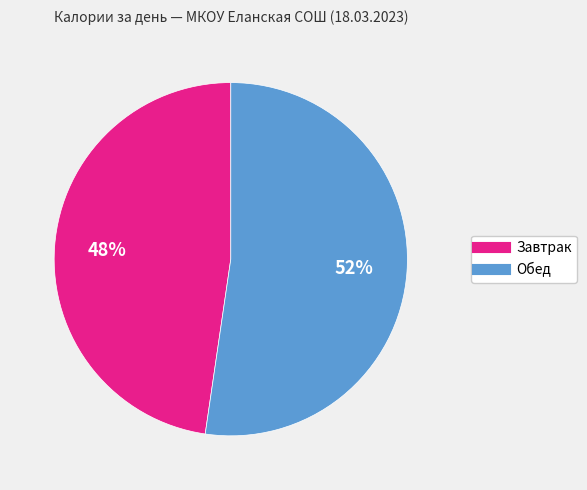

How many slices are in this pie chart?

2